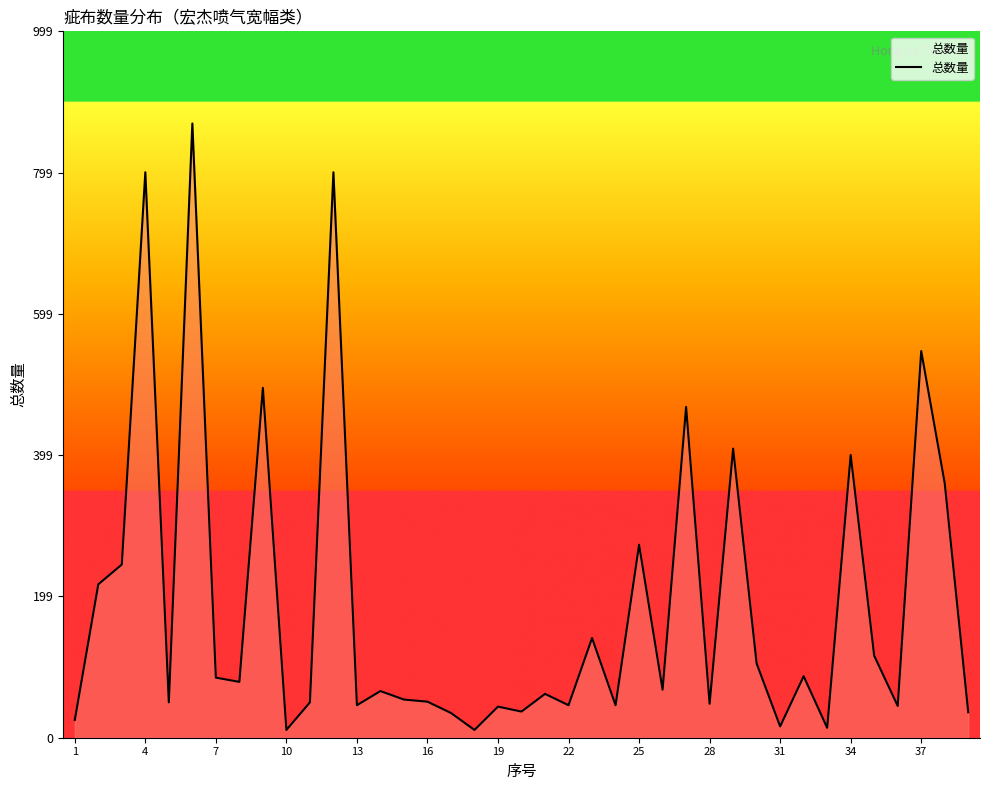

What is the difference between the maximum and minimum values?

858